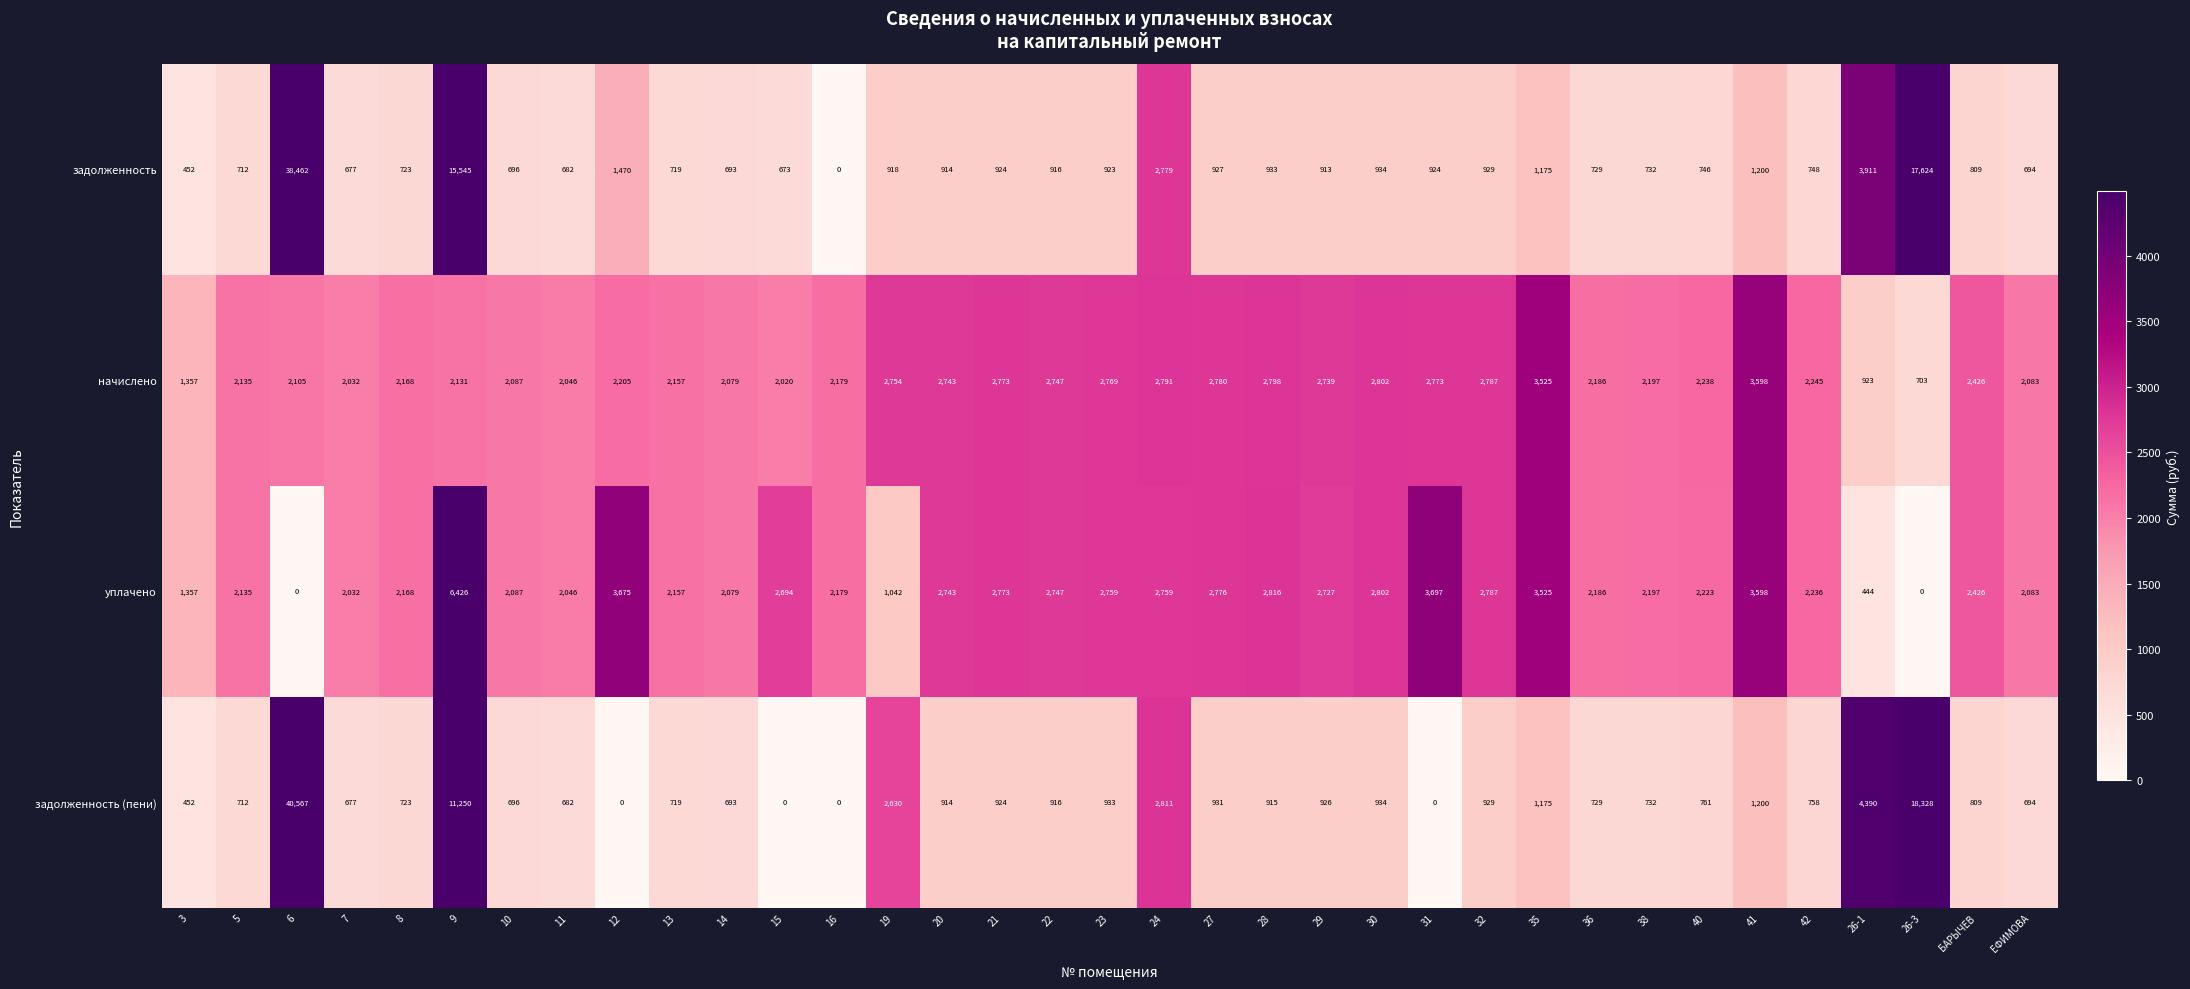

Which series changed the most between 15 and 22?

задолженность (пени)